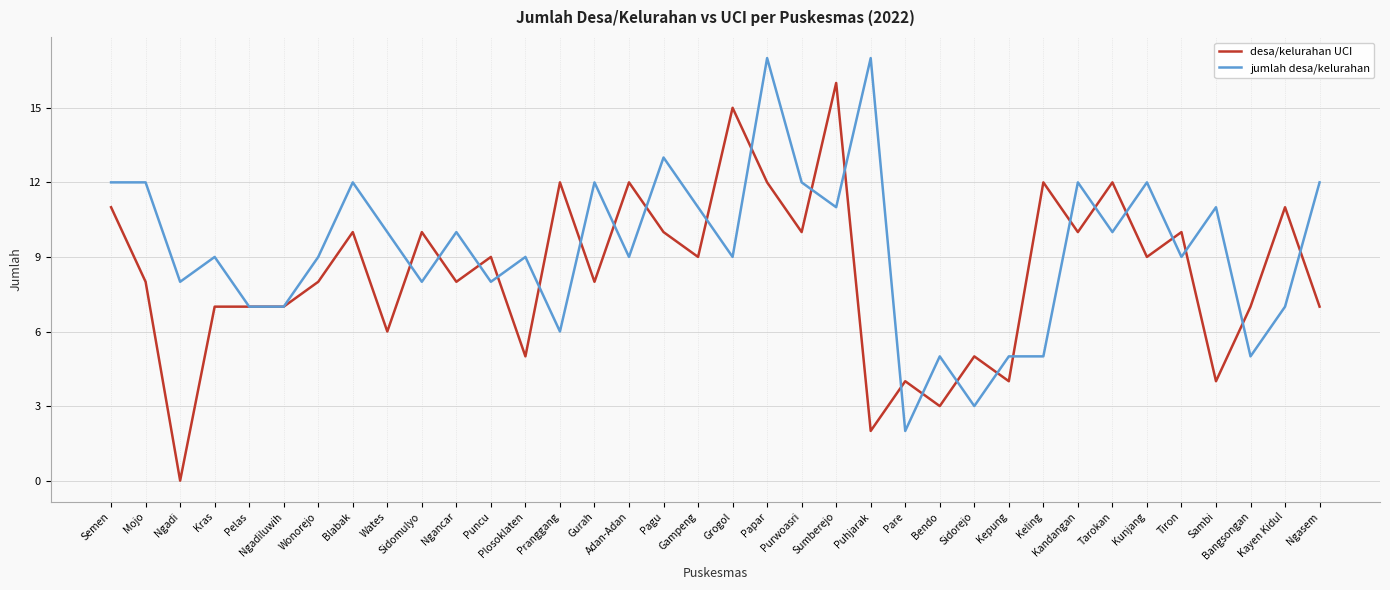

What position from the left is Mojo?

2